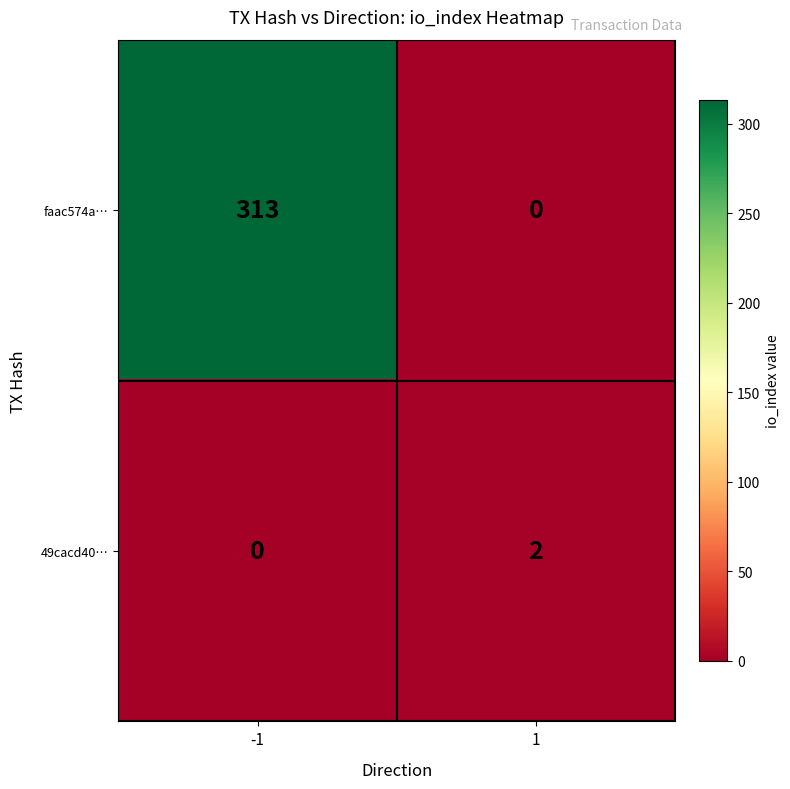

Is the value of faac574a… at -1 greater than the value of 49cacd40… at 1?

Yes